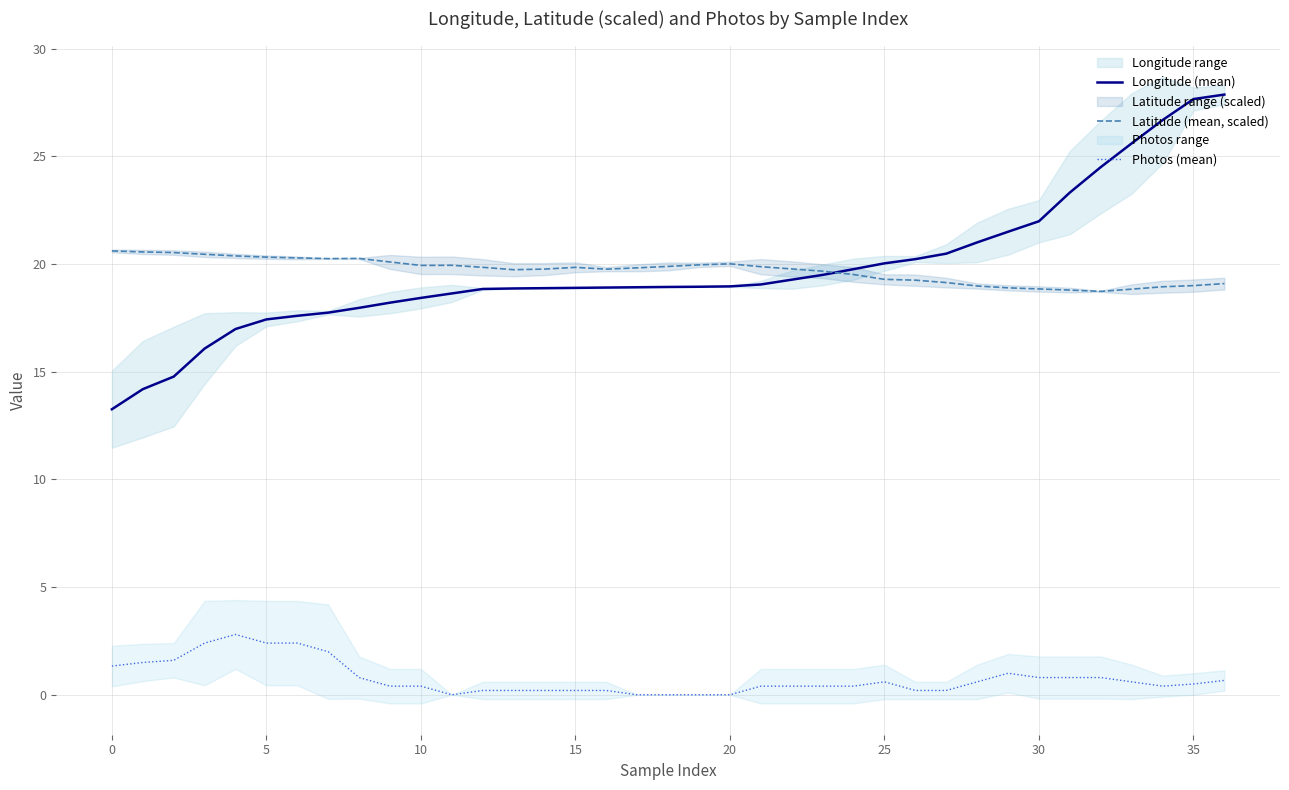

What is the difference between the second highest and minimum values in the Photos (mean) series?

2.4